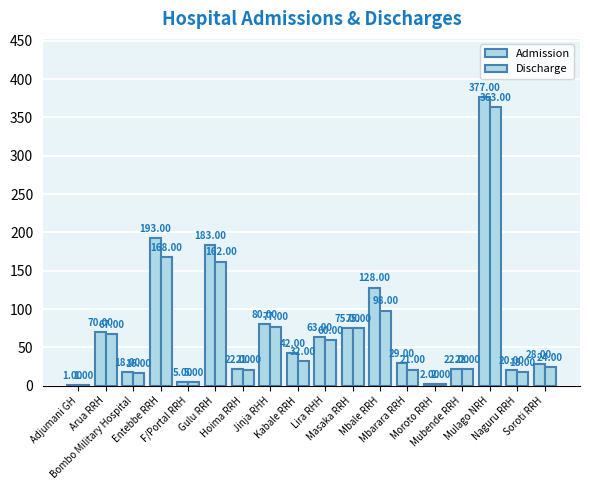

What is the difference between the Discharge values at Mulago NRH and Lira RHH?

303